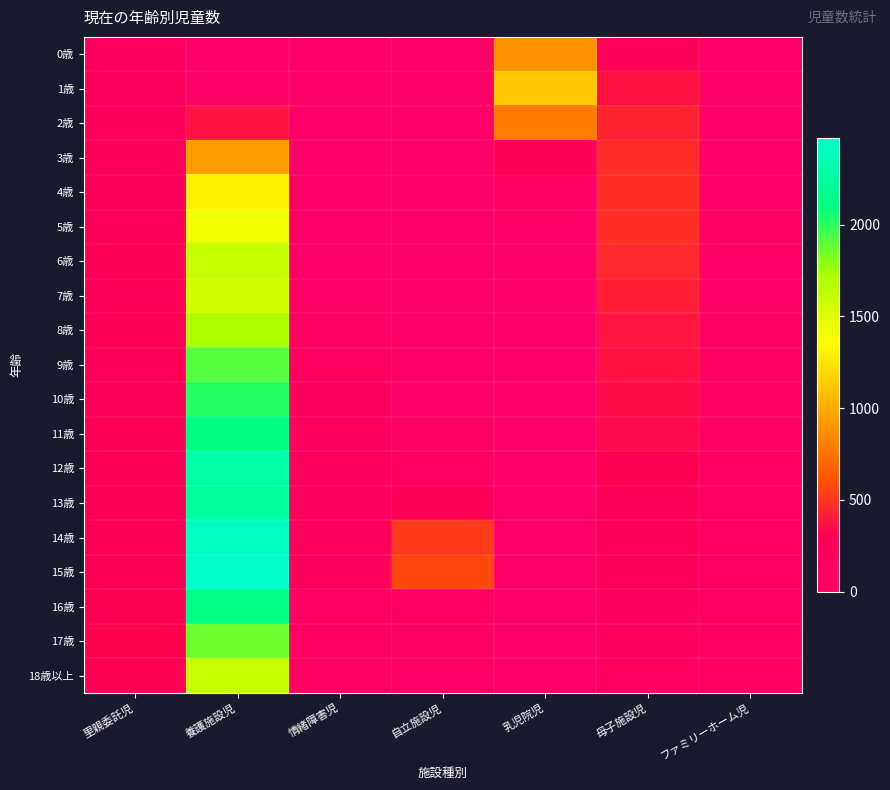

At which category does the chart reach its peak across all series?

養護施設児